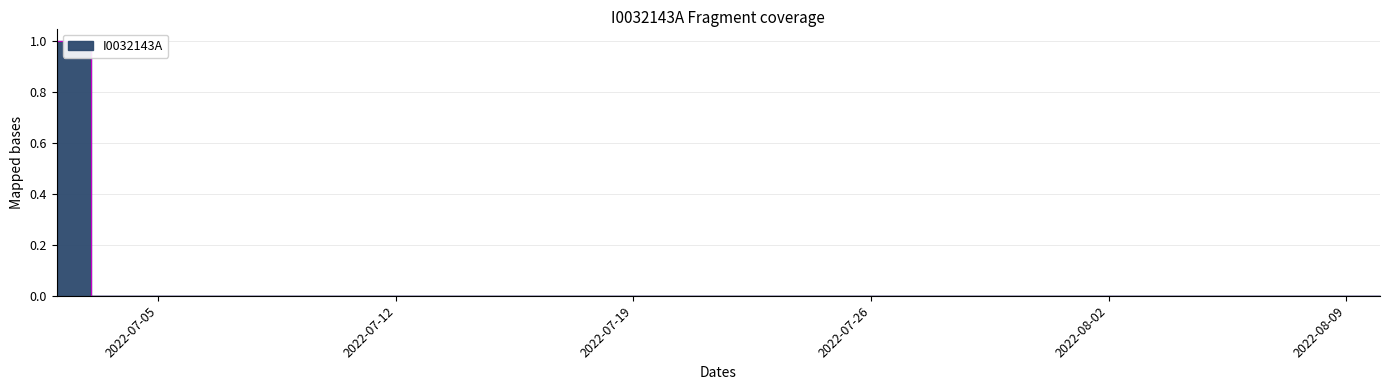

How many lines are shown in the chart?

1